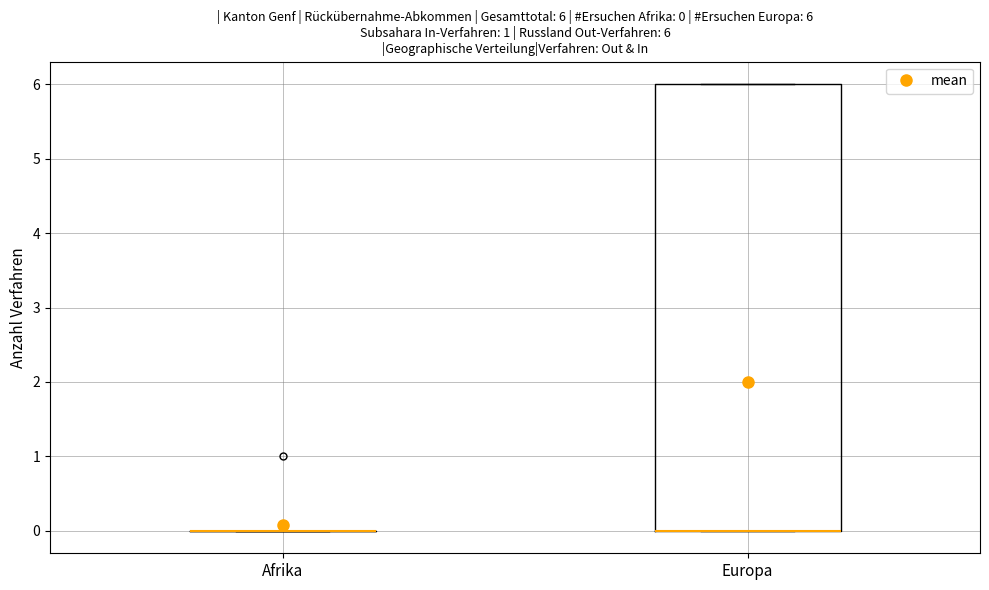

Comparing the boxes themselves (not the whiskers), which one is the tallest?

Europa